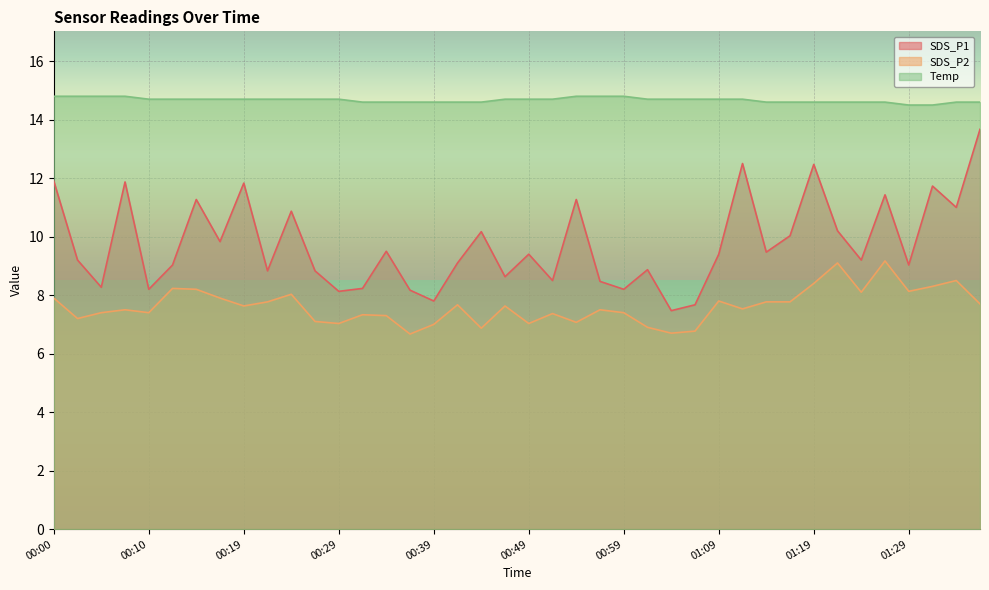

How many values in the SDS_P2 series exceed 7?

34